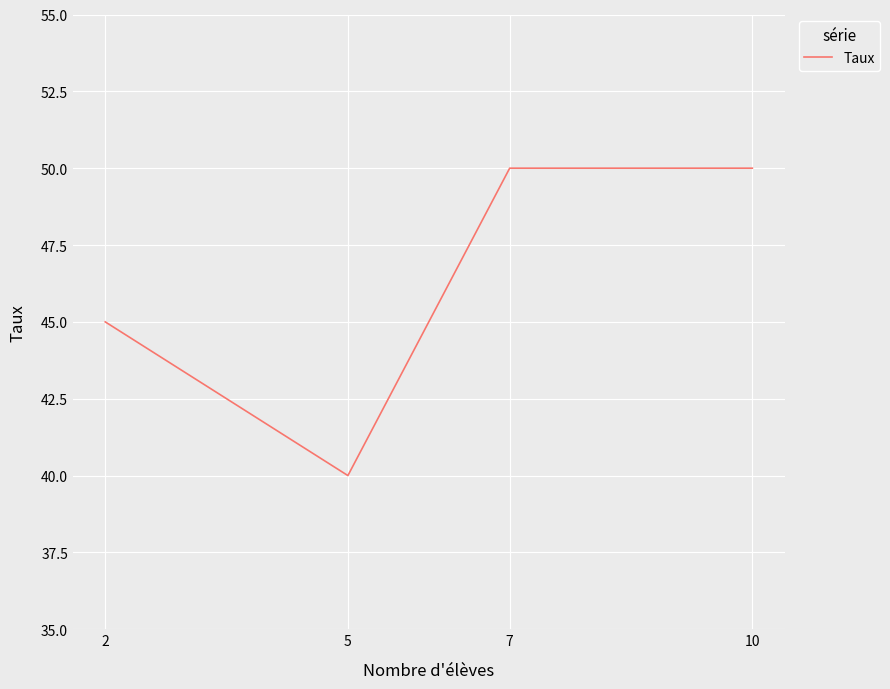

Reading left to right, extract all data points from this chart.

2=45	5=40	7=50	10=50